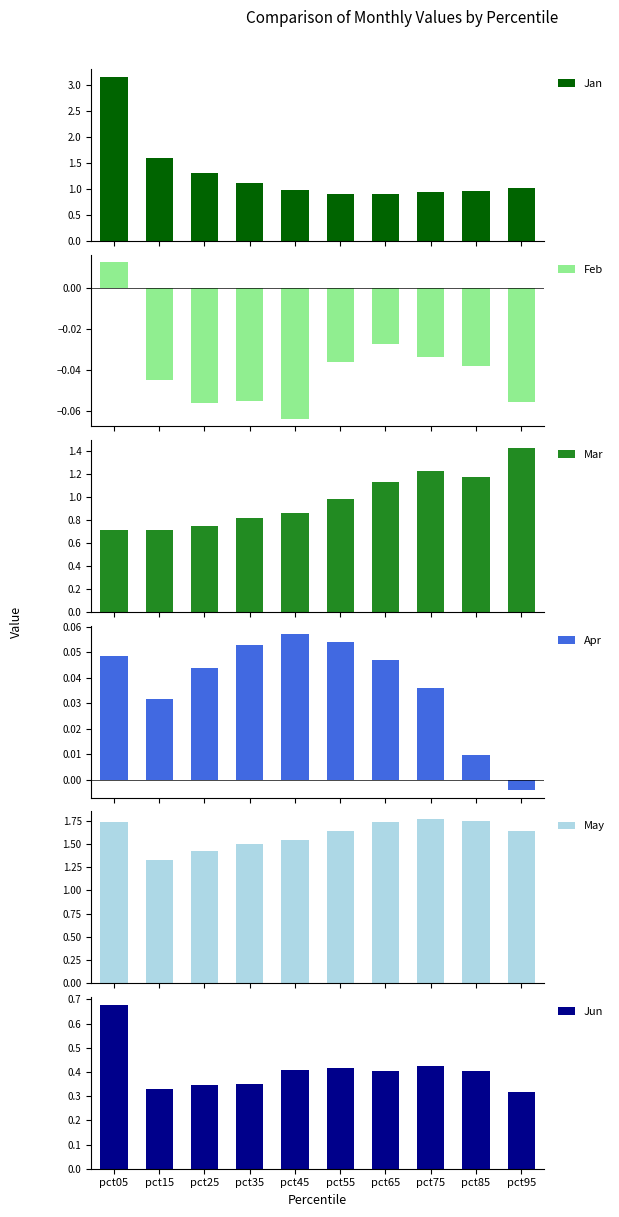

Rank the categories by Feb value from lowest to highest.

pct45, pct25, pct95, pct35, pct15, pct85, pct55, pct75, pct65, pct05